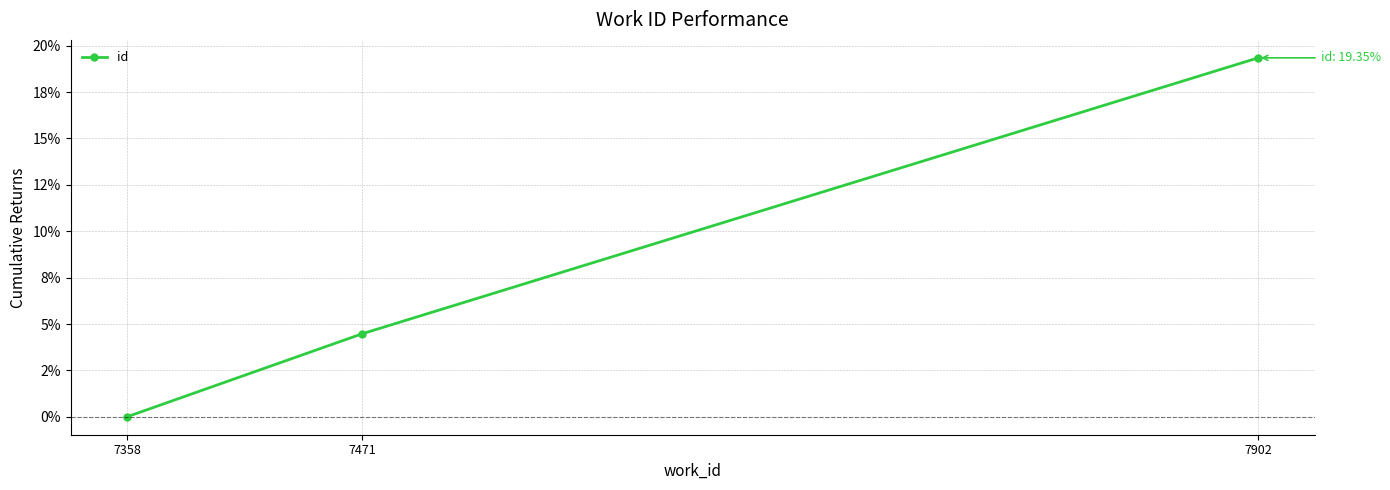

Rank the categories by value from highest to lowest.

7902, 7471, 7358